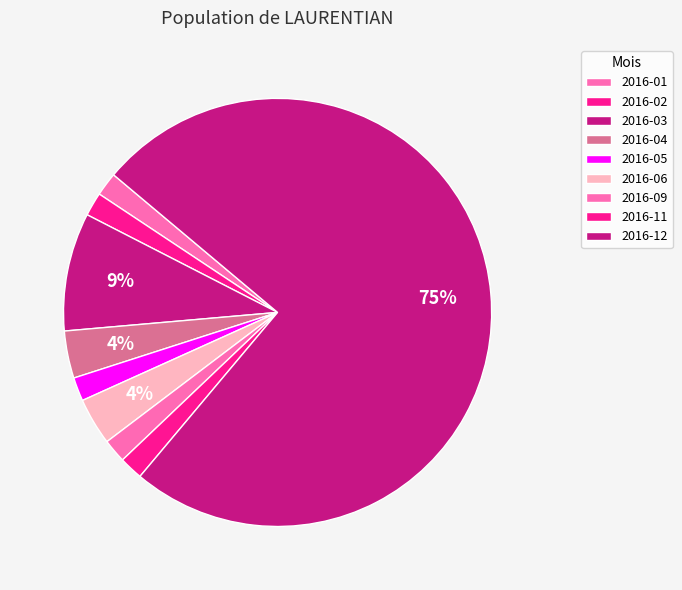

Is there any slice that represents more than half of the pie?

Yes